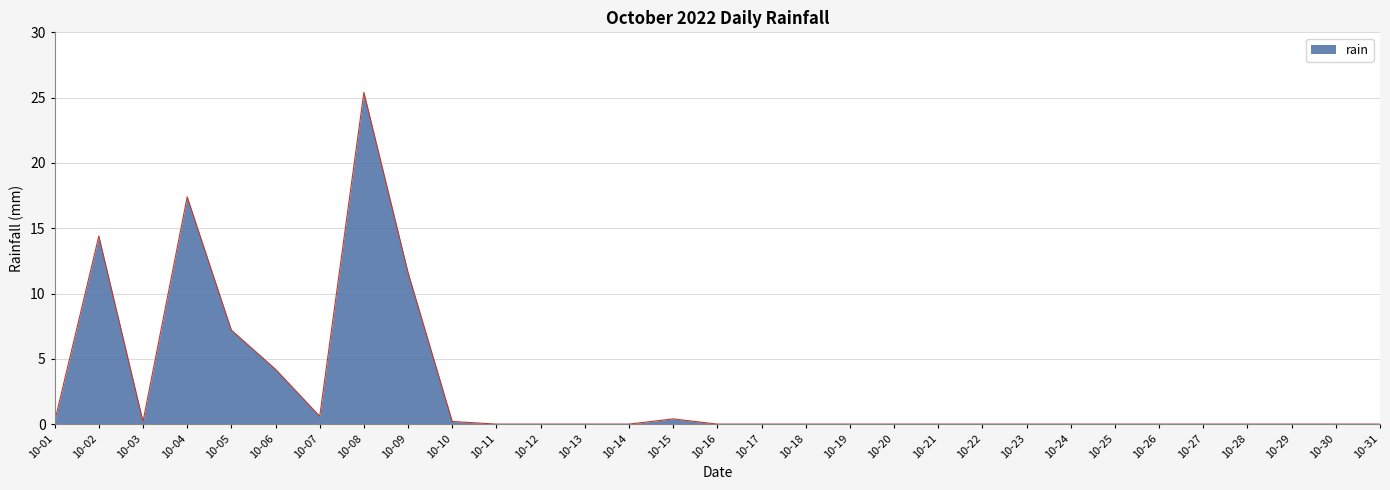

What is the difference between the maximum and minimum values?

25.4